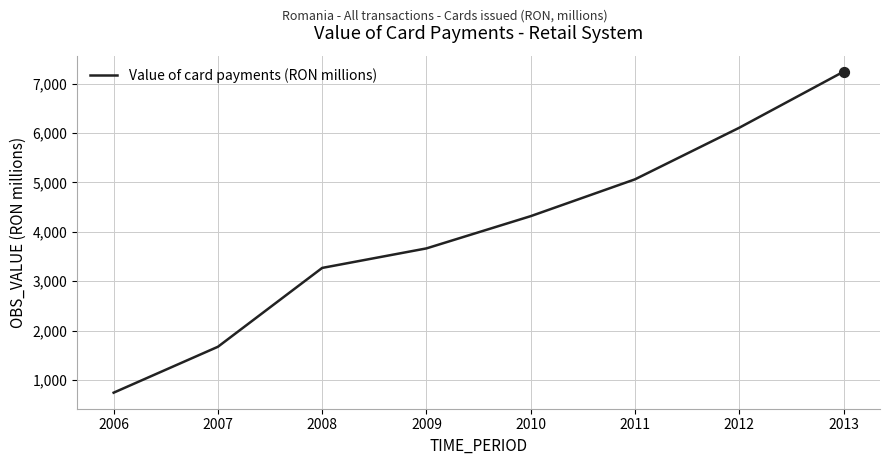

Which has a higher value, 2009 or 2006?

2009